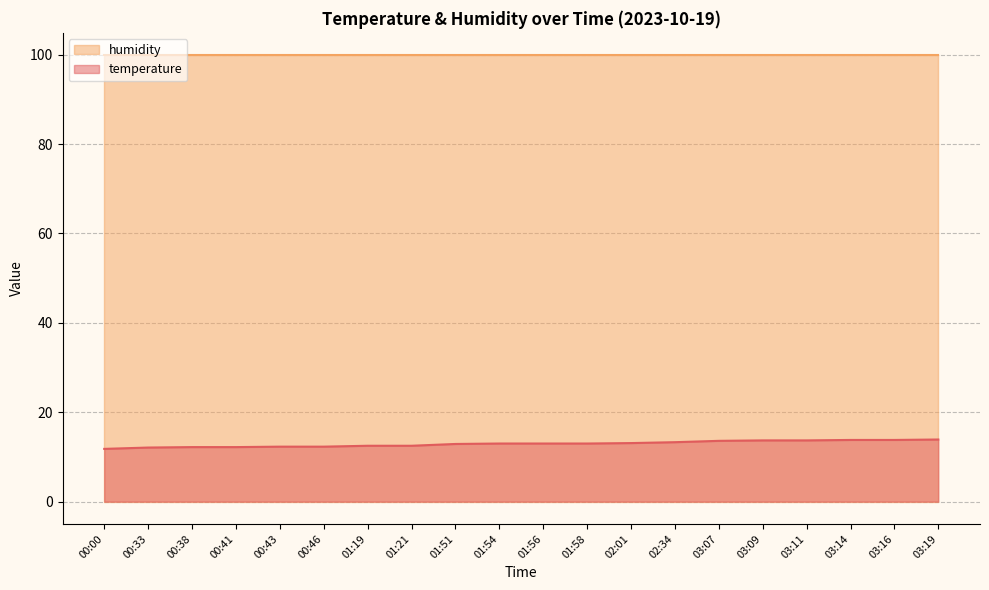

Which has a higher value, 02:01 or 01:19?

02:01